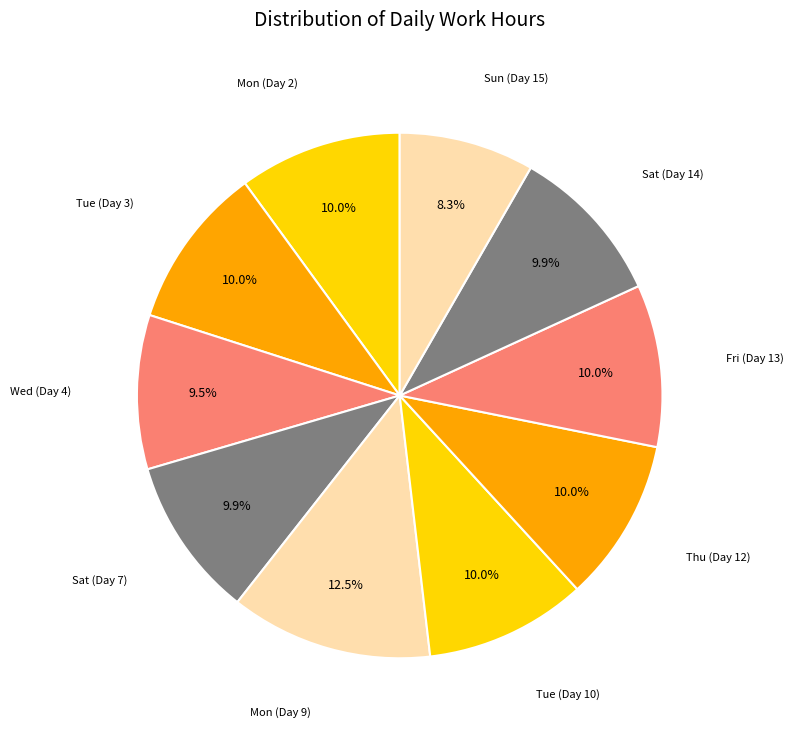

Rank the categories by value from lowest to highest.

Sun (Day 15), Wed (Day 4), Sat (Day 14), Sat (Day 7), Tue (Day 10), Fri (Day 13), Tue (Day 3), Mon (Day 2), Thu (Day 12), Mon (Day 9)